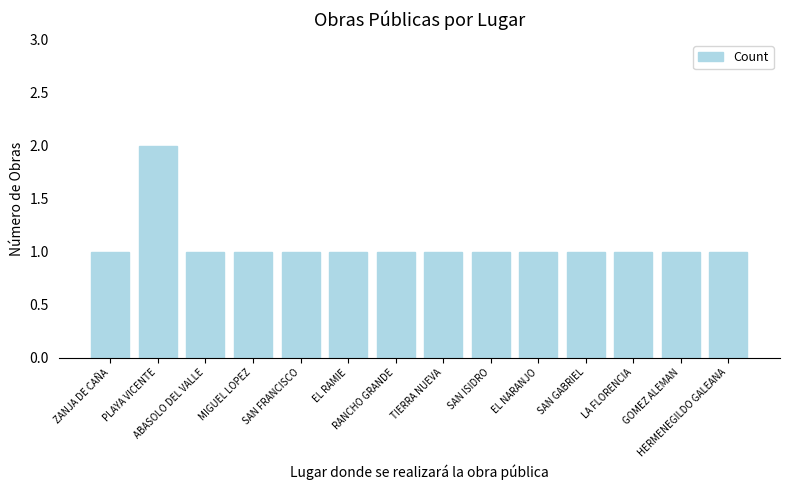

What is the difference between the maximum and minimum values?

1